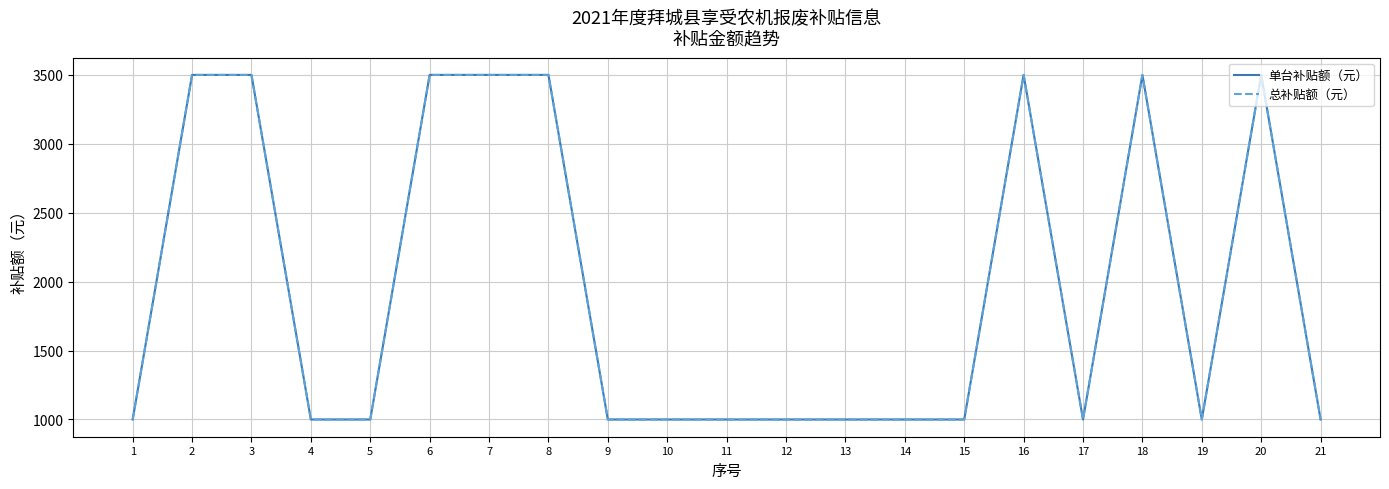

Is this an area chart (filled region under the line)?

No